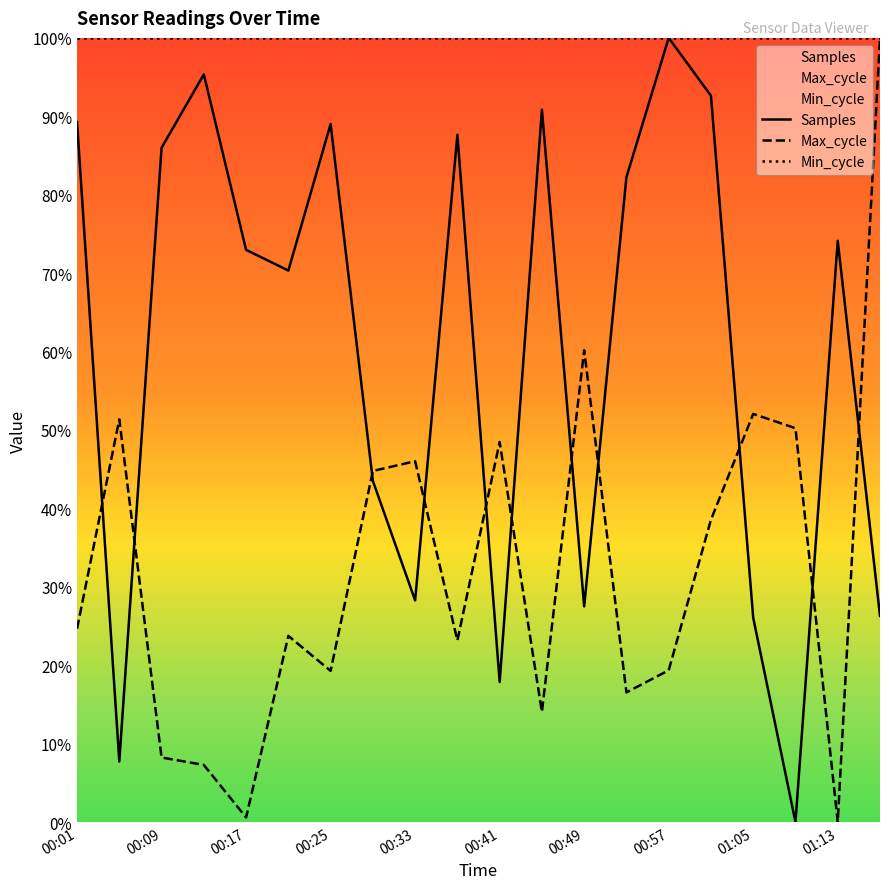

What is the maximum value for Max_cycle?

100.0